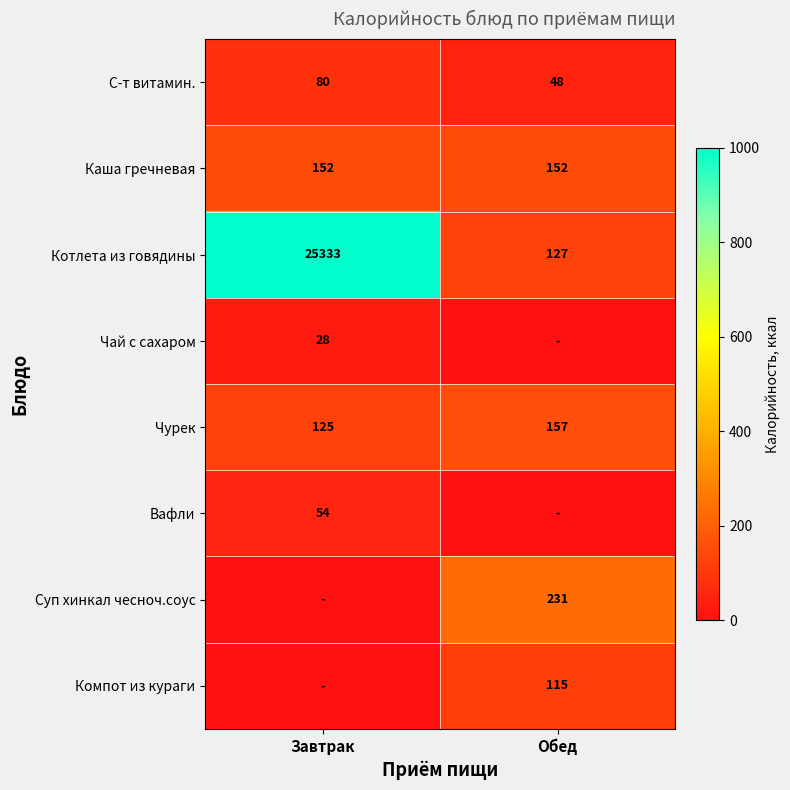

The value of Вафли at Завтрак is 88. True or false?

False